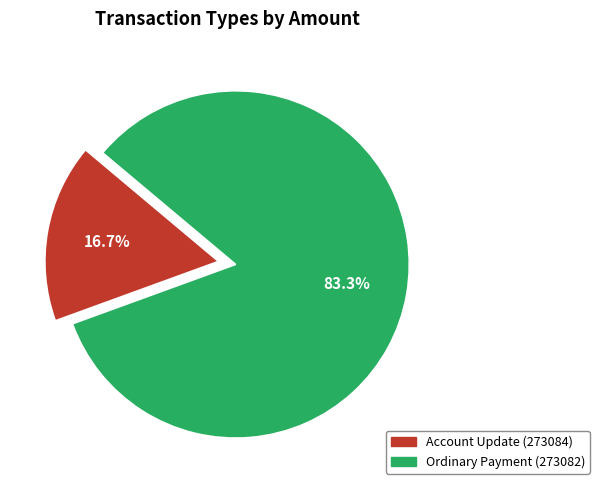

How much of the chart is everything except Account Update (273084)?

83.3%